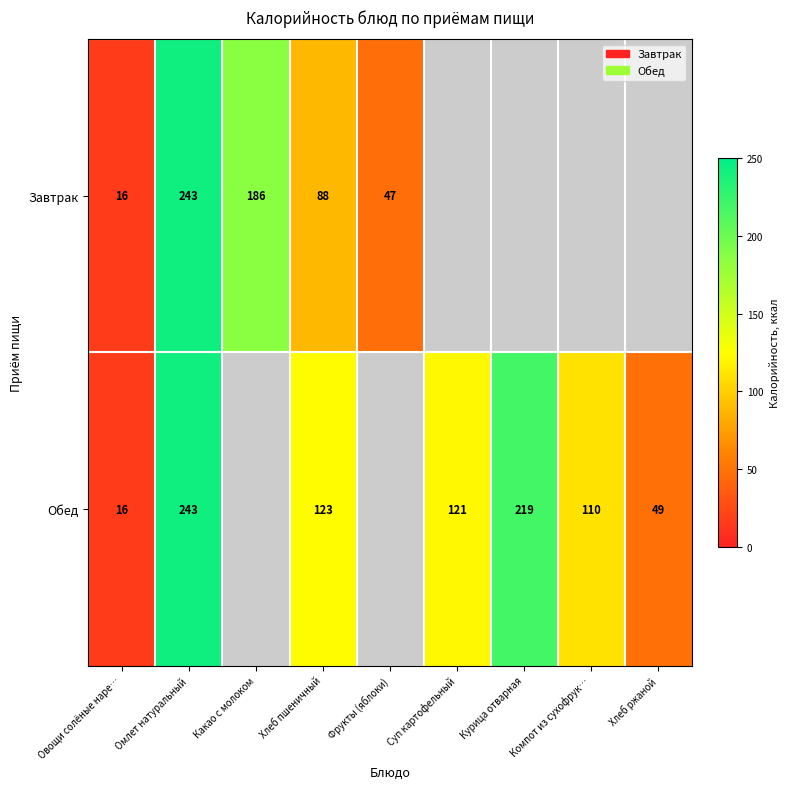

Which has a higher value, Хлеб ржаной or Какао с молоком?

Какао с молоком